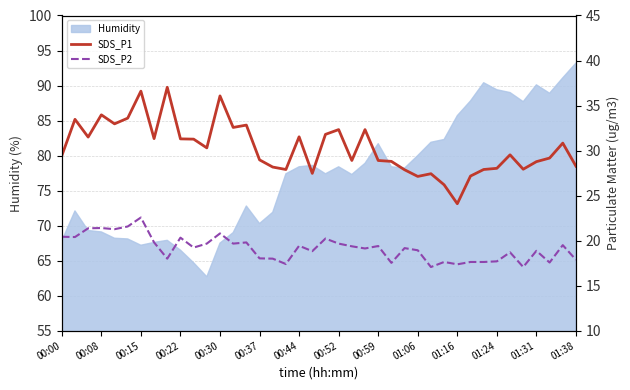

What is the maximum value for Humidity?

93.2